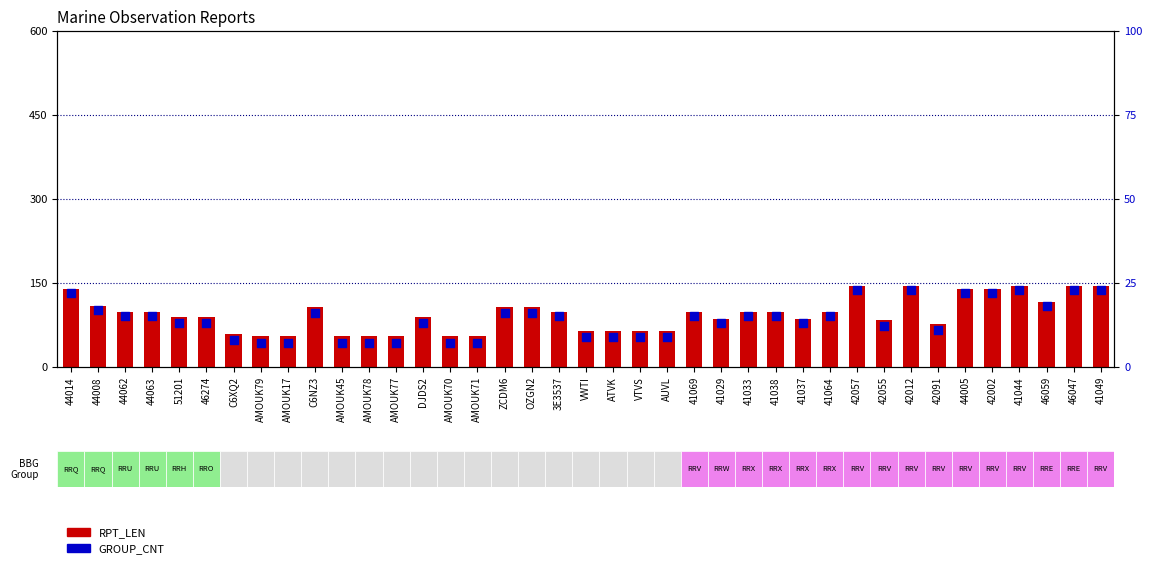

What are all the series names shown in the legend?

RPT_LEN, GROUP_CNT